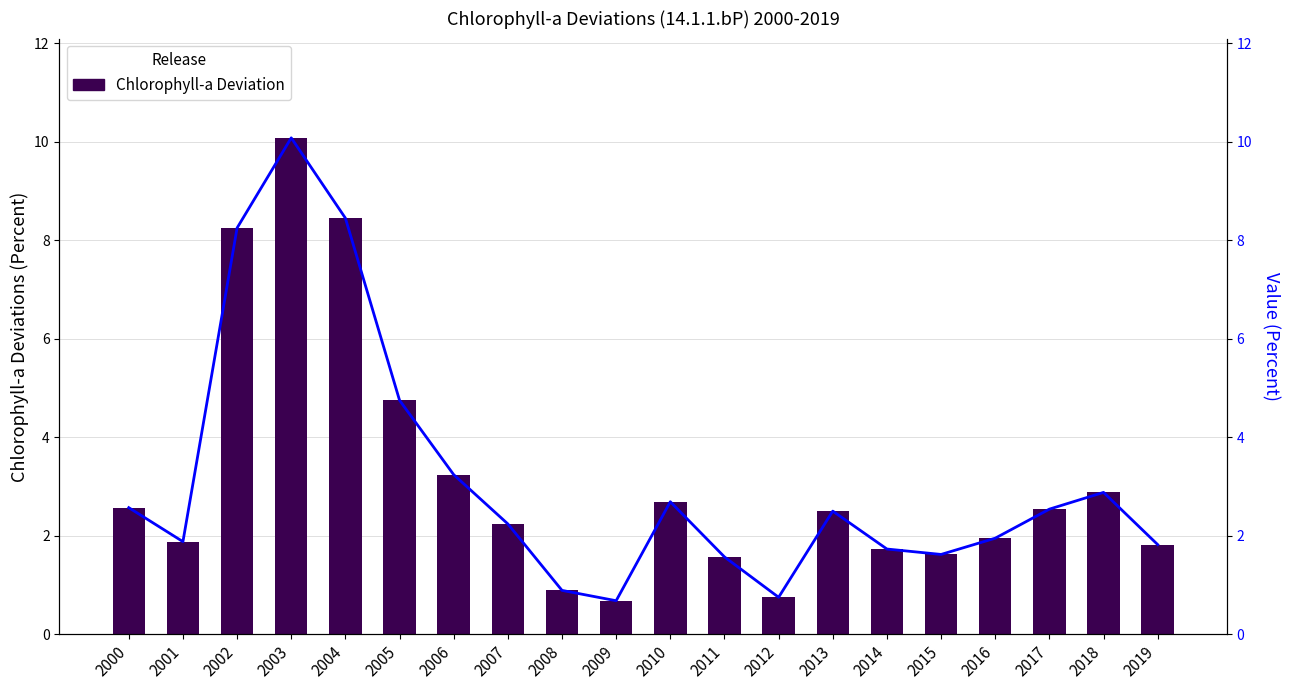

Does the chart contain any negative values?

No